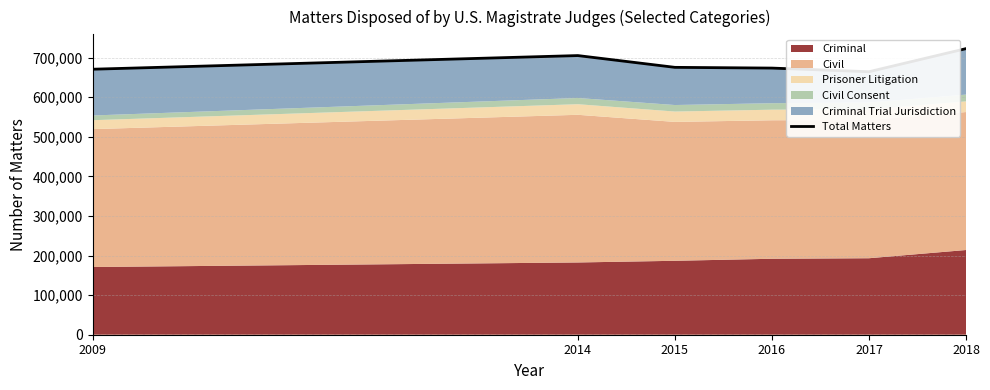

Rank the categories by value from highest to lowest.

2018, 2014, 2015, 2016, 2009, 2017